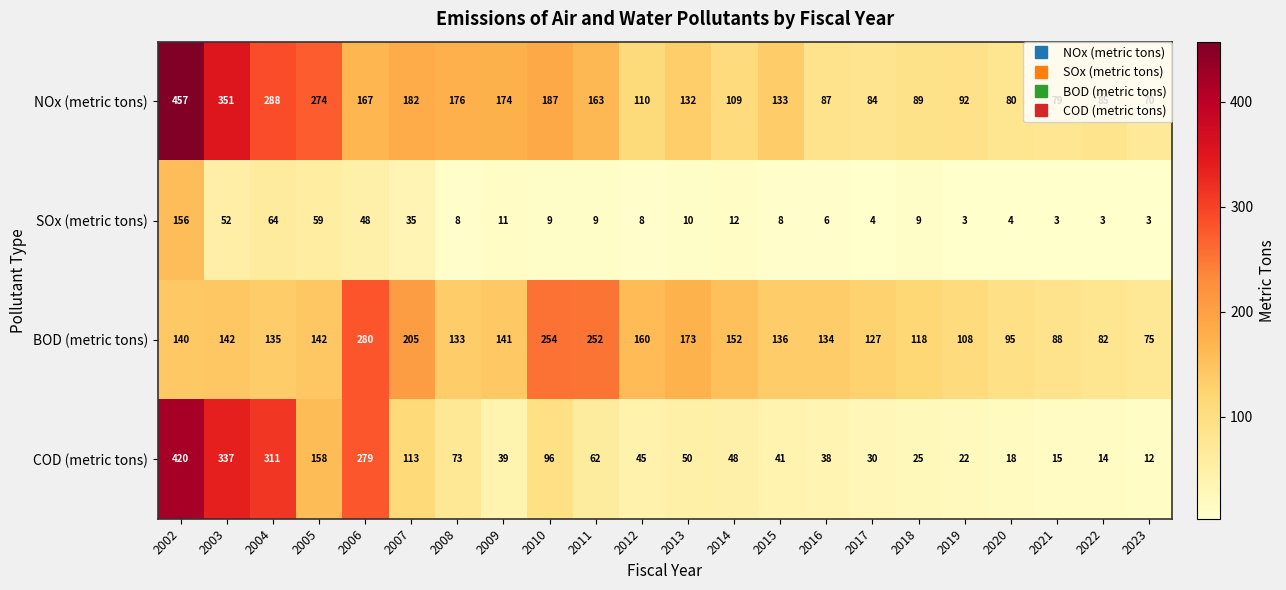

True or false: SOx (metric tons) has a value of 64 at 2004.

True